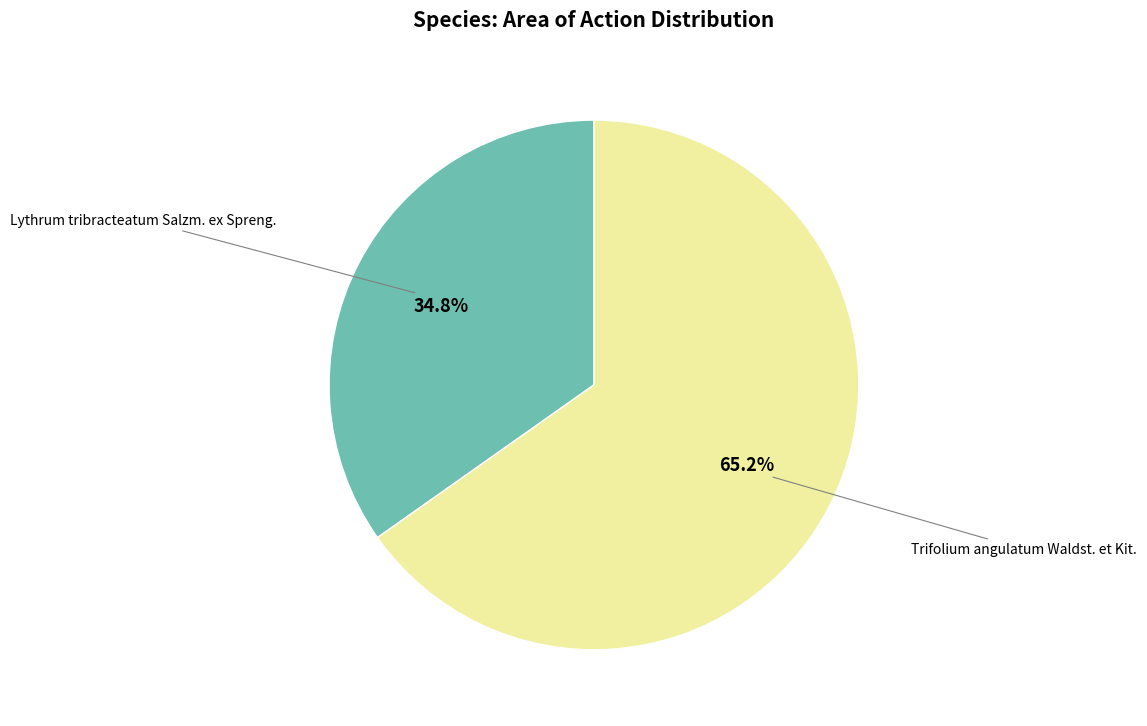

How many slices are in this pie chart?

2